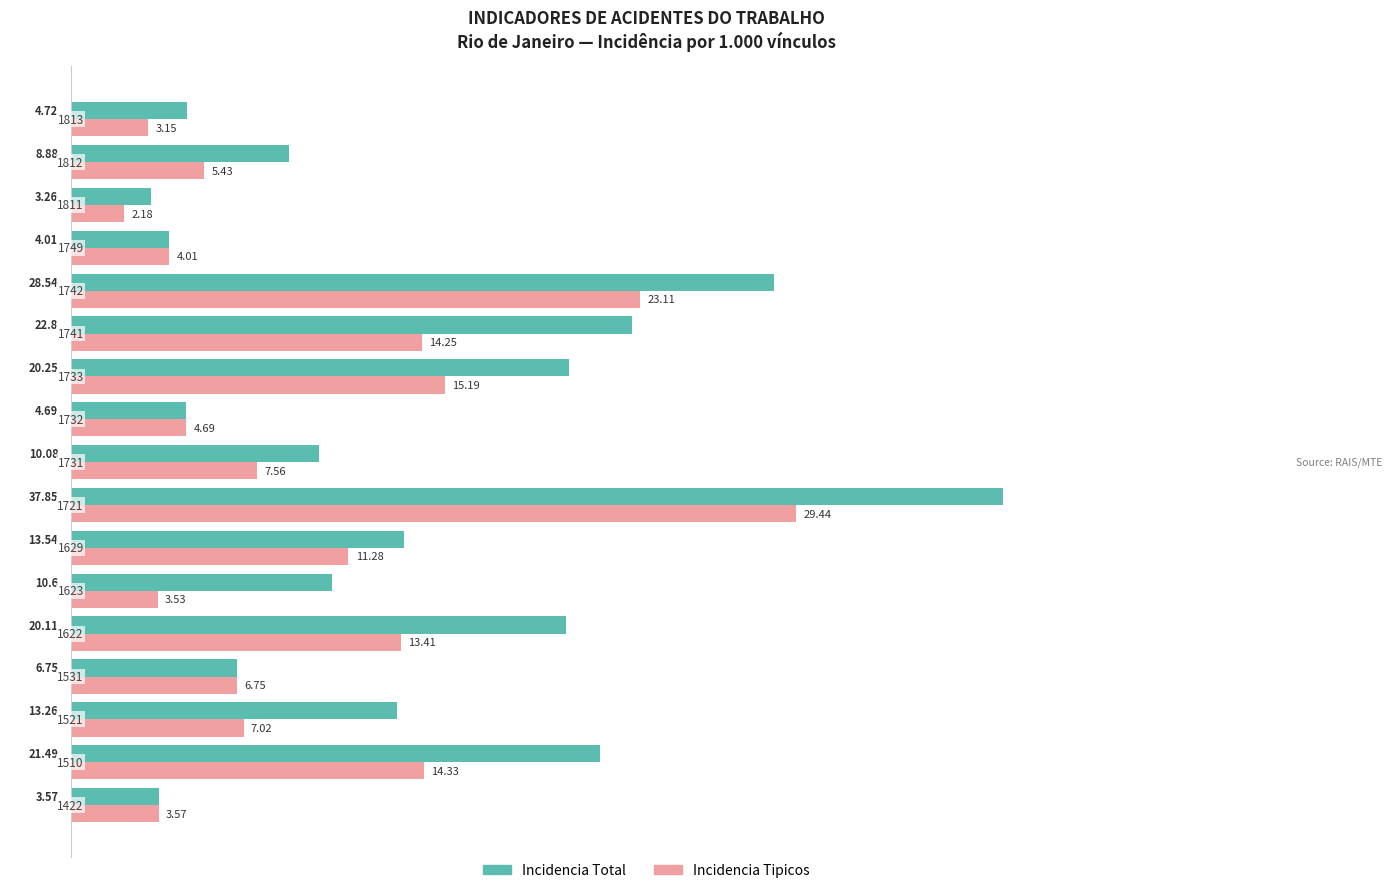

Which series has the largest total across all categories?

Incidencia Total